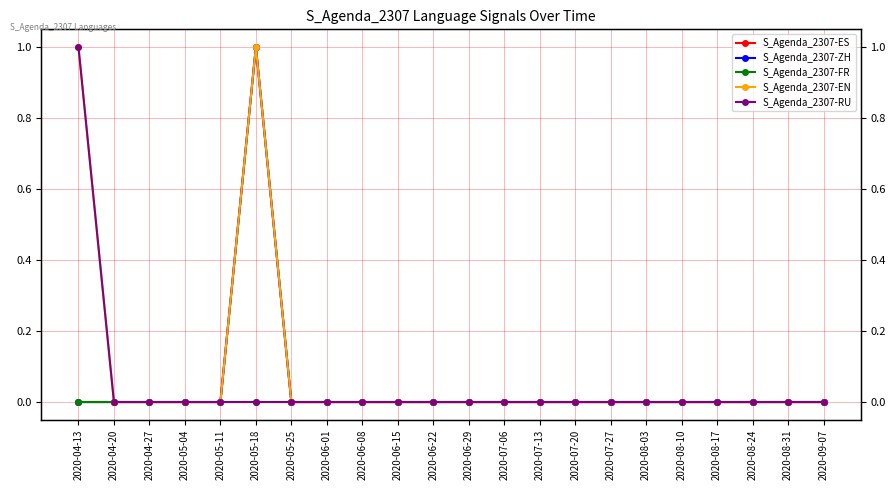

Is the value of S_Agenda_2307-FR at 2020-04-27 greater than the value of S_Agenda_2307-ES at 2020-06-15?

No